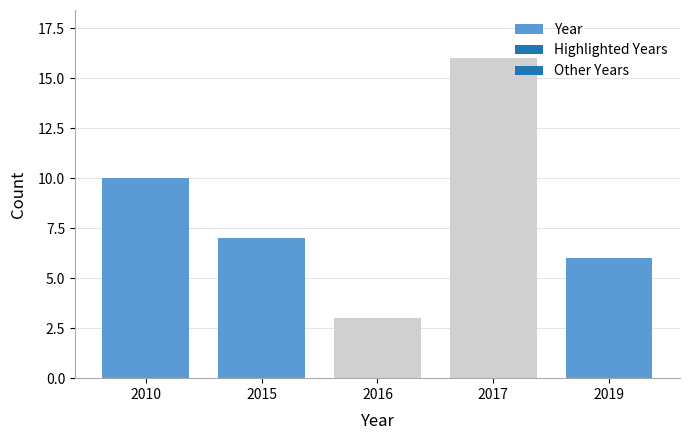

Reading left to right, extract all data points from this chart.

10	7	3	16	6